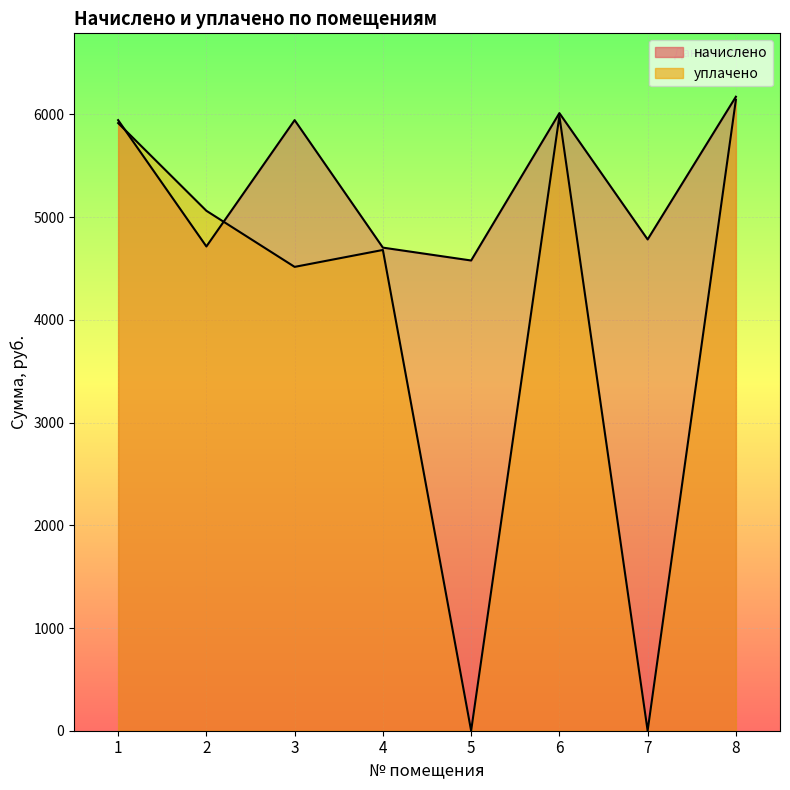

What is the sum of all уплачено values?

32300.6